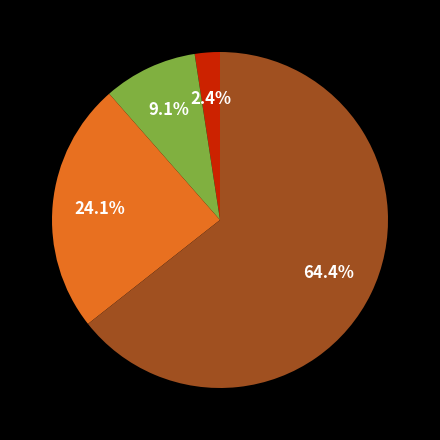

How many segments does this pie chart have?

4